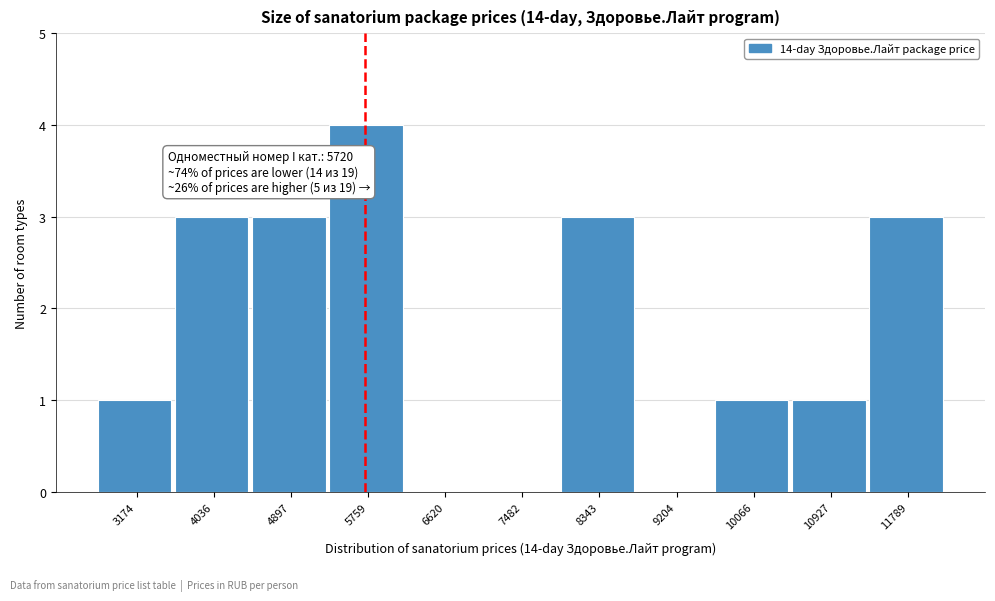

Over which range of the x-axis is the bar tallest?

5300 to 6200